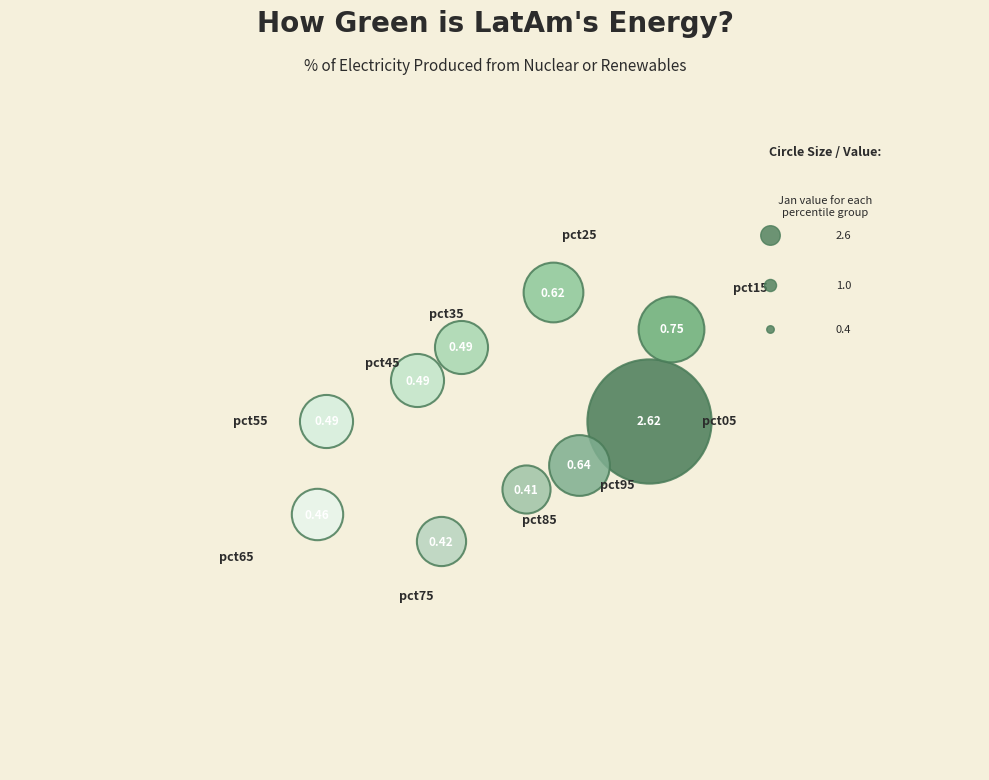

Does pct25 account for over 50% of the chart?

No